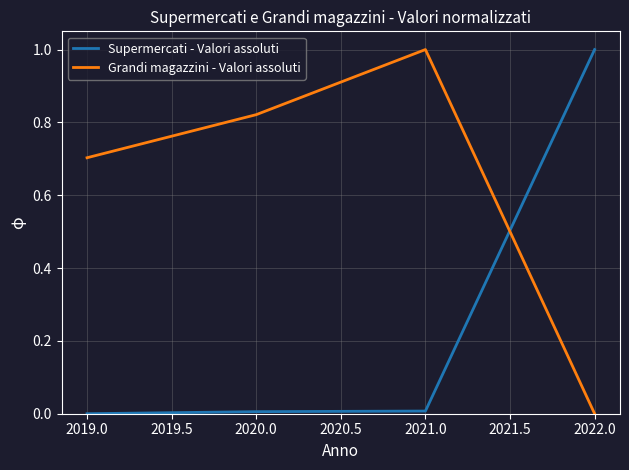

True or false: Grandi magazzini - Valori assoluti has a value of 0.7 at 2019.0.

True